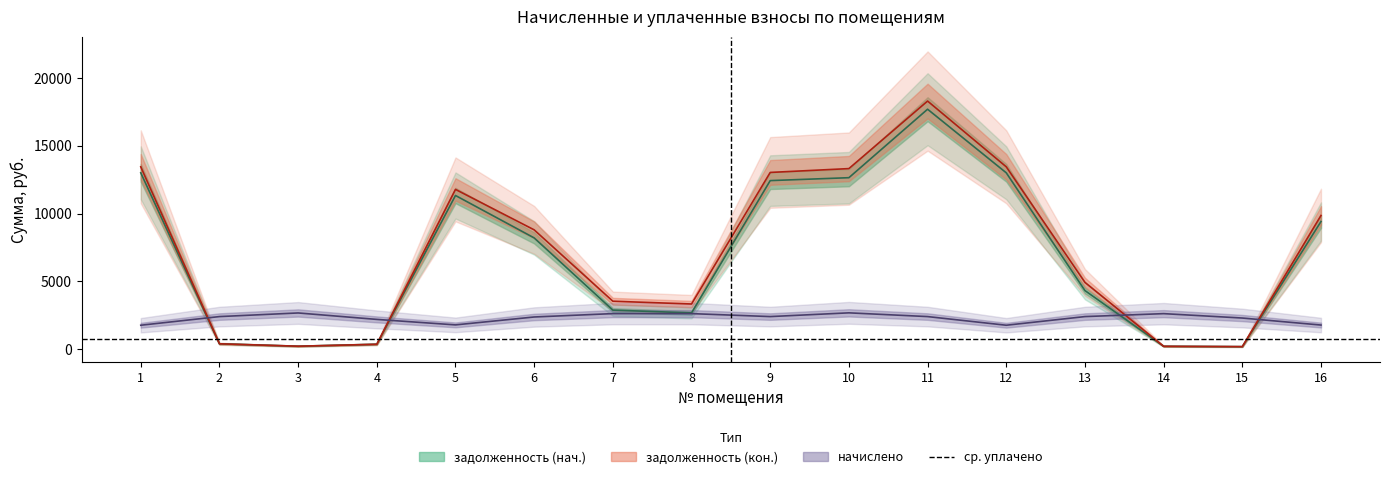

In задолженность (кон.), how many points are higher than both neighbors (excluding endpoints)?

2